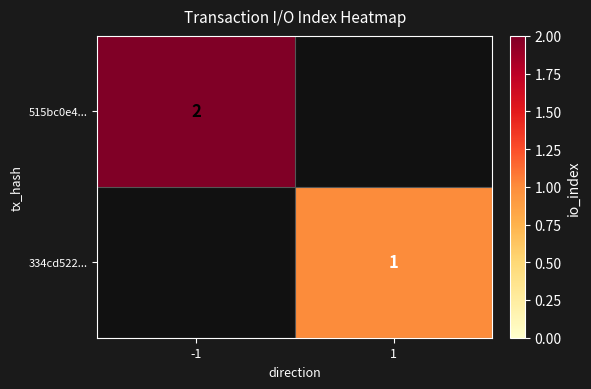

Is it true that 515bc0e4... equals 2 at -1?

True